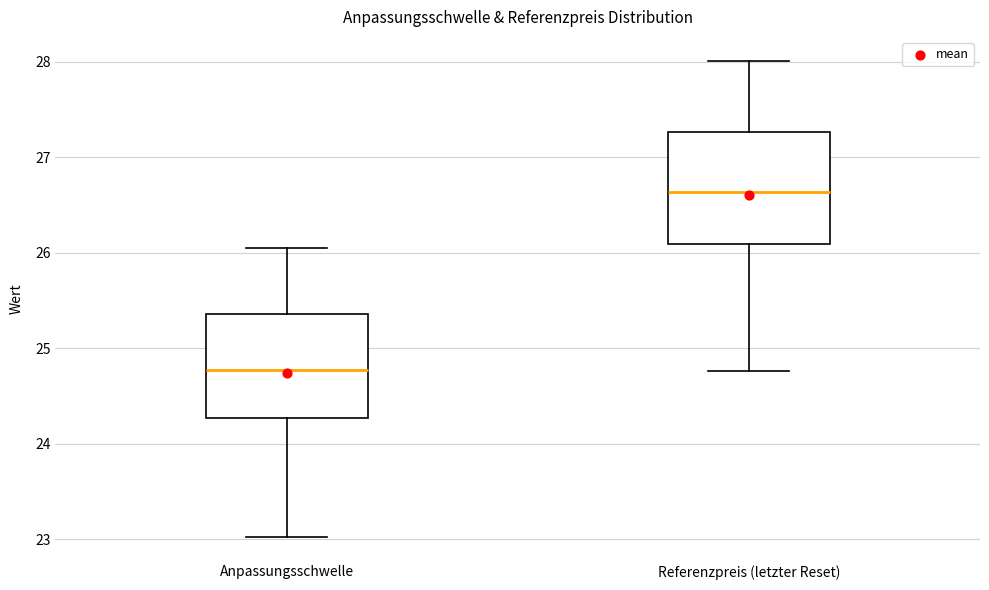

Where does the upper whisker of the box for Anpassungsschwelle end on the y-axis? The values are not printed on the chart, so give them approximately, as read against the axis.

26.0